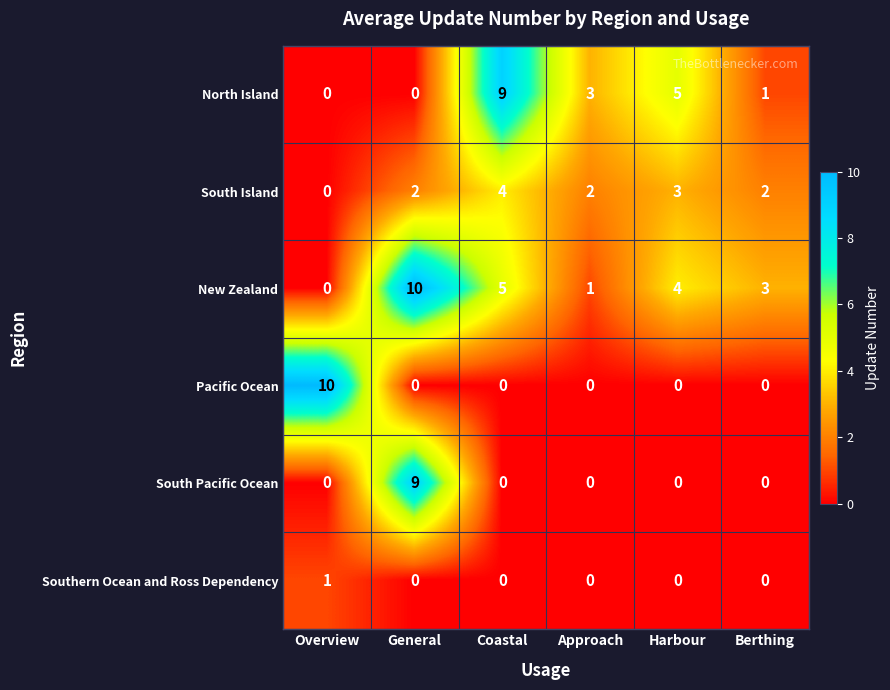

At which category is the sum across all series the highest?

General